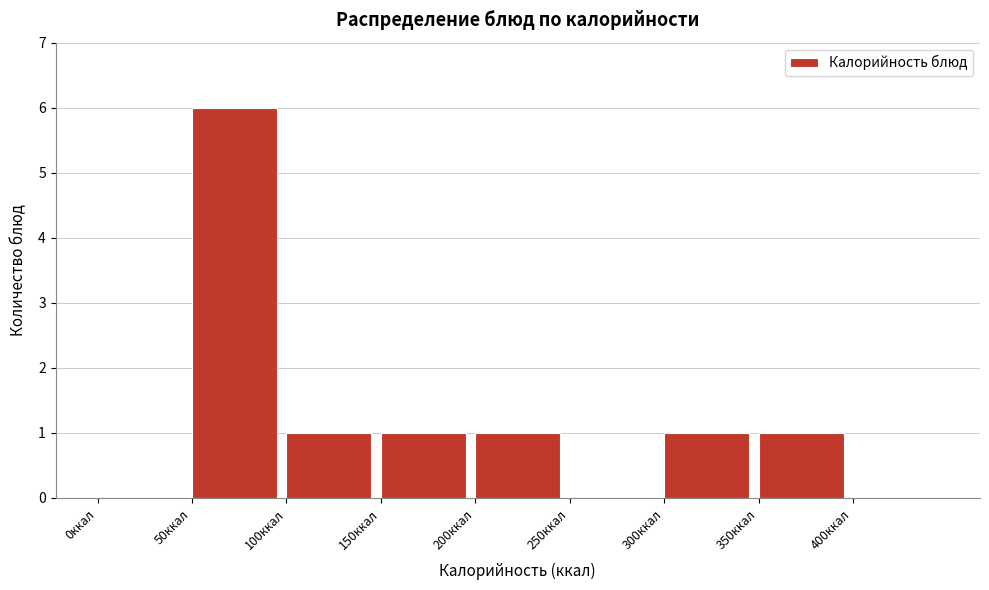

Reading left to right, transcribe this chart: for each bar, give the range it covers on the x-axis and its height. The values are not printed on the chart, so give them approximately, as read against the axis.

0 to 50: 0
50 to 100: 6
100 to 150: 1
150 to 200: 1
200 to 250: 1
250 to 300: 0
300 to 350: 1
350 to 400: 1
400 to 450: 0